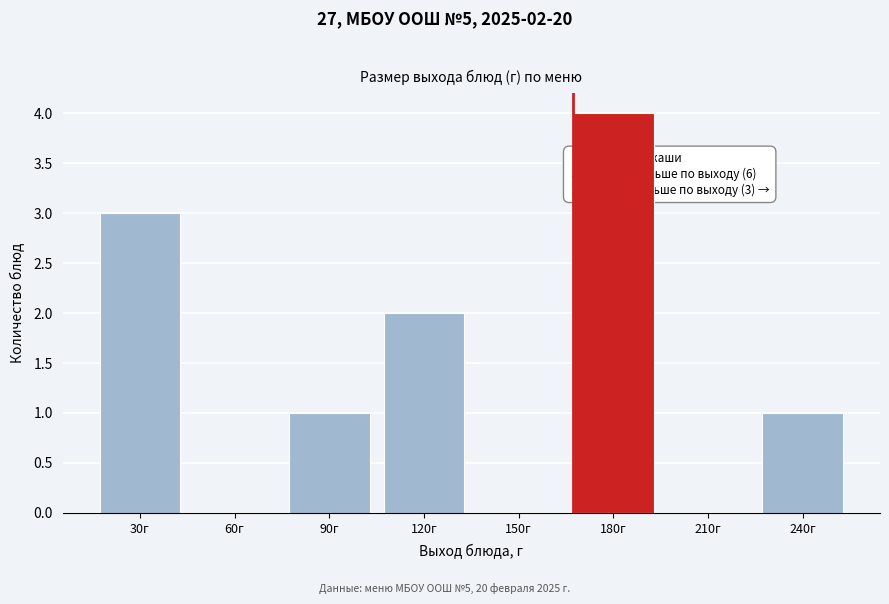

Reading left to right, transcribe all the data shown in this chart.

30г=3	60г=0	90г=1	120г=2	150г=0	180г=4	210г=0	240г=1